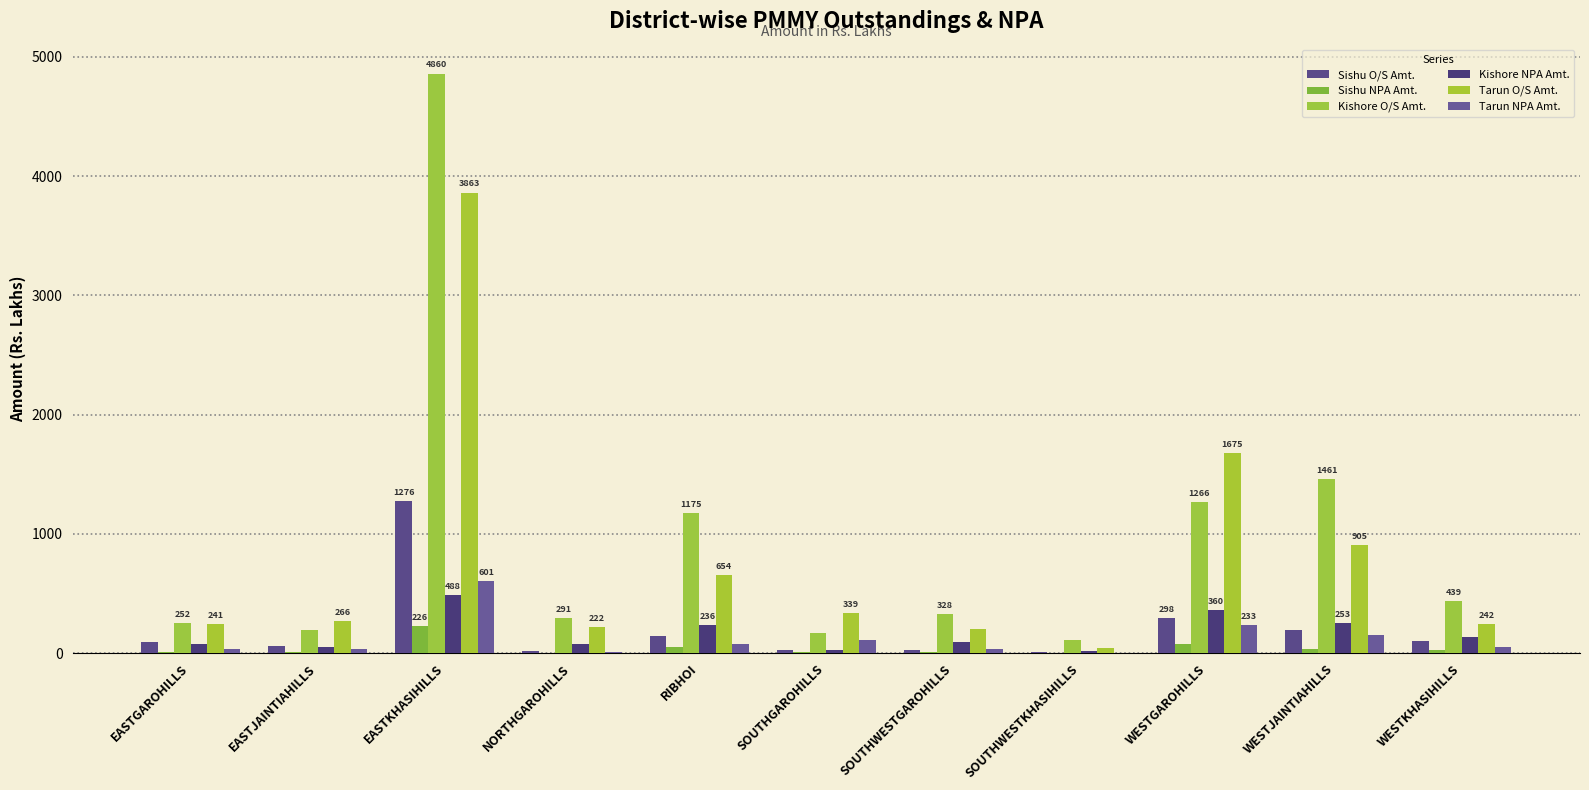

At which label is Sishu O/S Amt. closest to 644?

WESTGAROHILLS